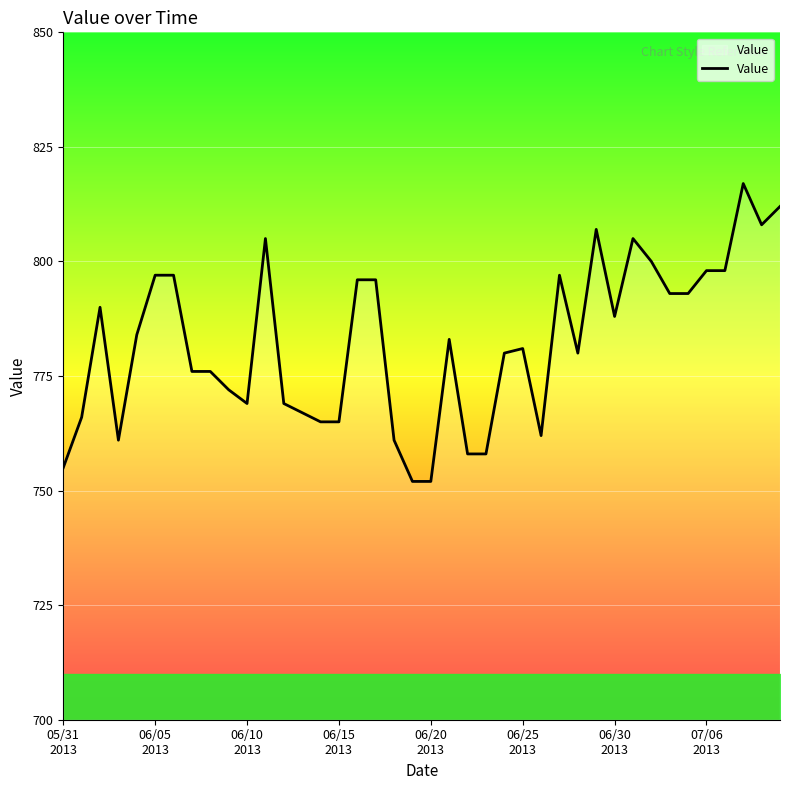

What is the maximum value shown in the chart?

817